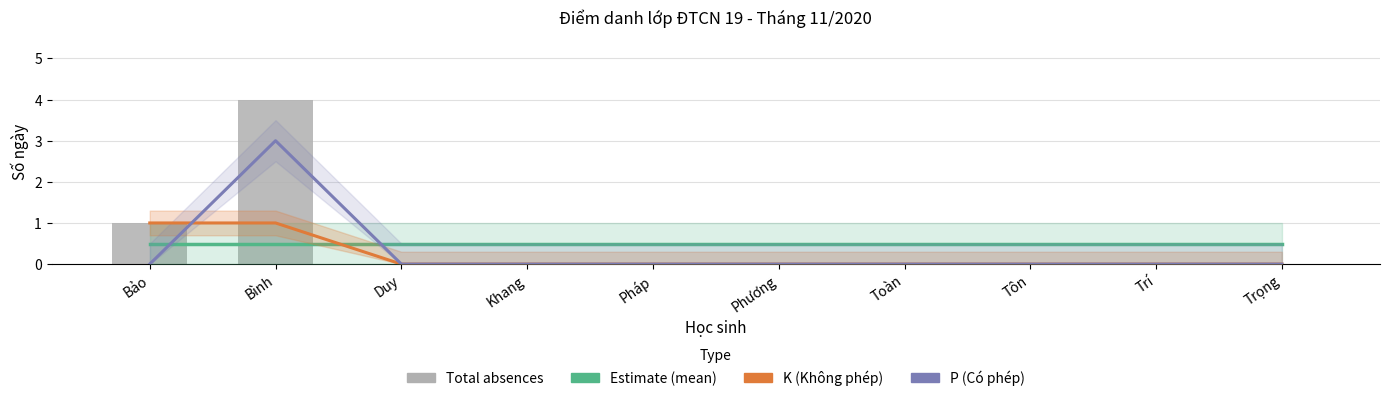

Which series has the largest range (max minus min)?

Total absences